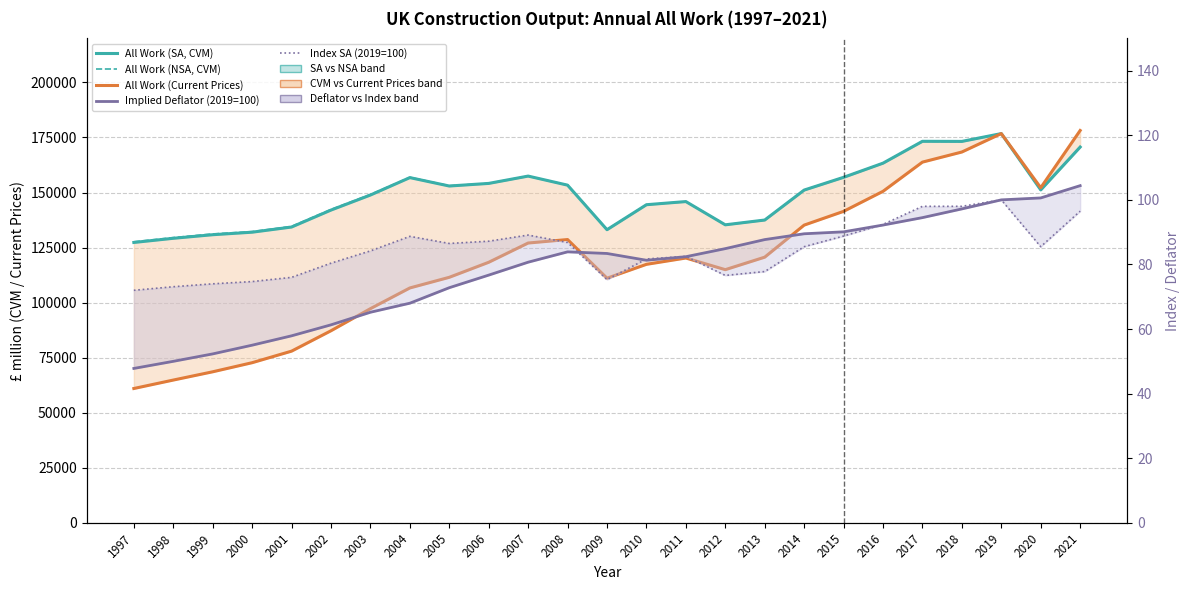

Reading left to right, transcribe all the data shown in this chart.

All Work (SA, CVM): 1997=127322.0	1998=129213.0	1999=130838.0	2000=131986.0	2001=134332.0	2002=142035.0	2003=148866.0	2004=156775.0	2005=152957.0	2006=154141.0	2007=157469.0	2008=153350.0	2009=133114.0	2010=144465.0	2011=145894.0	2012=135334.0	2013=137510.0	2014=151118.0	2015=156906.0	2016=163335.0	2017=173267.0	2018=173219.0	2019=176767.0	2020=151199.0	2021=170661.0
All Work (NSA, CVM): 1997=127627.0	1998=129530.0	1999=131197.0	2000=132247.0	2001=134616.0	2002=142310.0	2003=149123.0	2004=156907.0	2005=153078.0	2006=154171.0	2007=157462.0	2008=153406.0	2009=133215.0	2010=144465.0	2011=145894.0	2012=135334.0	2013=137510.0	2014=151118.0	2015=156906.0	2016=163335.0	2017=173267.0	2018=173219.0	2019=176767.0	2020=151199.0	2021=170661.0
All Work (Current Prices): 1997=60990.0	1998=64825.0	1999=68581.0	2000=72711.0	2001=77960.0	2002=87220.0	2003=97258.0	2004=106658.0	2005=111493.0	2006=118321.0	2007=127064.0	2008=128644.0	2009=111083.0	2010=117385.0	2011=120251.0	2012=114964.0	2013=120642.0	2014=135202.0	2015=141446.0	2016=150550.0	2017=163810.0	2018=168402.0	2019=176767.0	2020=152180.0	2021=178173.0
Implied Deflator (2019=100): 1997=47.8	1998=50.0	1999=52.3	2000=55.0	2001=57.9	2002=61.3	2003=65.2	2004=68.0	2005=72.8	2006=76.7	2007=80.7	2008=83.9	2009=83.4	2010=81.3	2011=82.4	2012=84.9	2013=87.7	2014=89.5	2015=90.1	2016=92.2	2017=94.5	2018=97.2	2019=100.0	2020=100.6	2021=104.4
Index SA (2019=100): 1997=72.0	1998=73.1	1999=74.0	2000=74.7	2001=76.0	2002=80.4	2003=84.2	2004=88.7	2005=86.5	2006=87.2	2007=89.1	2008=86.8	2009=75.3	2010=81.7	2011=82.5	2012=76.6	2013=77.8	2014=85.5	2015=88.8	2016=92.4	2017=98.0	2018=98.0	2019=100.0	2020=85.5	2021=96.5